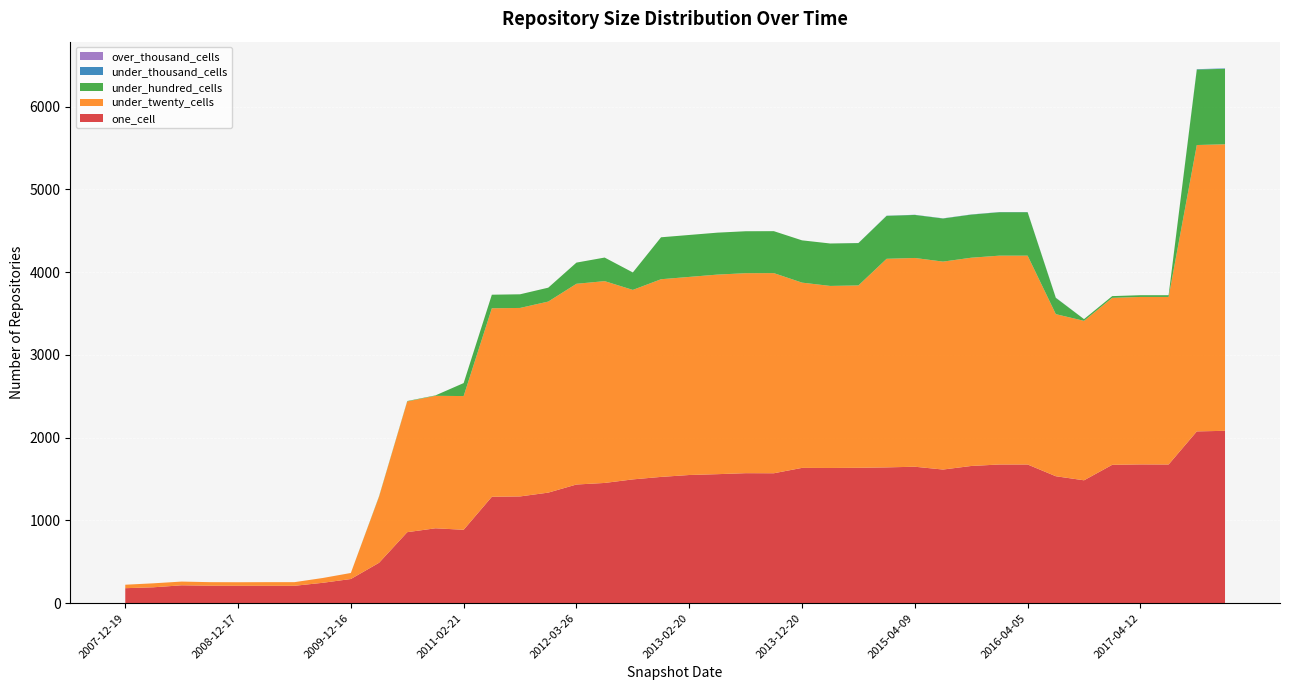

Reading left to right, transcribe all the data shown in this chart.

one_cell: 181	192	216	211	210	210	210	246	292	488	858	905	887	1286	1290	1336	1434	1453	1496	1526	1549	1559	1571	1570	1635	1634	1636	1641	1649	1615	1658	1676	1676	1534	1485	1672	1677	1676	2076	2083
under_twenty_cells: 42	48	45	43	43	44	44	58	73	799	1580	1601	1616	2278	2278	2309	2426	2439	2290	2389	2394	2412	2417	2419	2239	2200	2204	2521	2523	2513	2517	2524	2524	1959	1927	2018	2024	2025	3461	3463
under_hundred_cells: 0	0	0	0	0	0	0	0	0	5	5	5	157	164	165	168	256	285	211	507	507	507	507	507	511	513	512	519	520	521	521	525	525	197	21	21	21	21	913	912
under_thousand_cells: 0	0	0	0	0	0	0	0	0	0	0	0	0	0	0	0	0	0	0	0	0	0	0	0	0	0	1	2	2	2	2	2	2	2	0	0	0	0	4	5
over_thousand_cells: 0	0	0	0	0	0	0	0	0	0	0	0	0	0	0	0	0	0	0	0	0	0	0	0	0	0	0	0	0	0	0	0	0	0	0	0	0	0	0	0